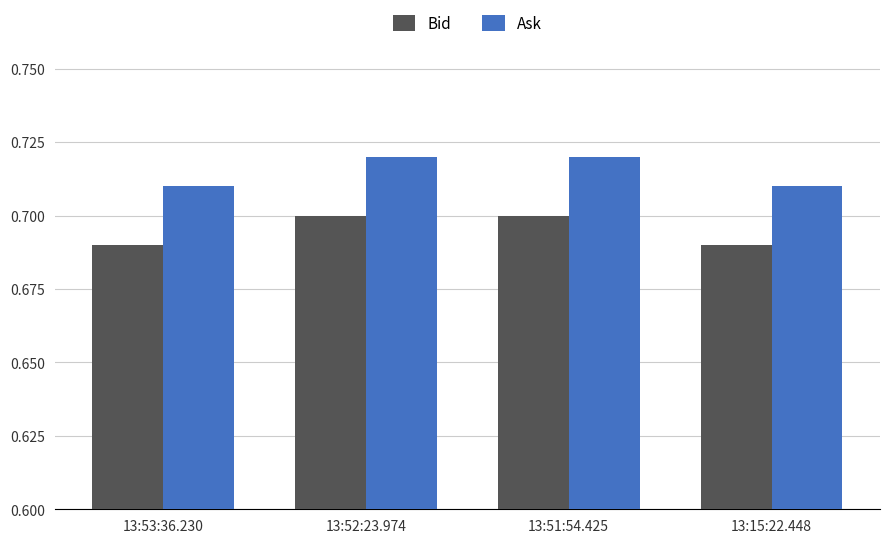

Rank the series by their average value, from lowest to highest.

Bid, Ask